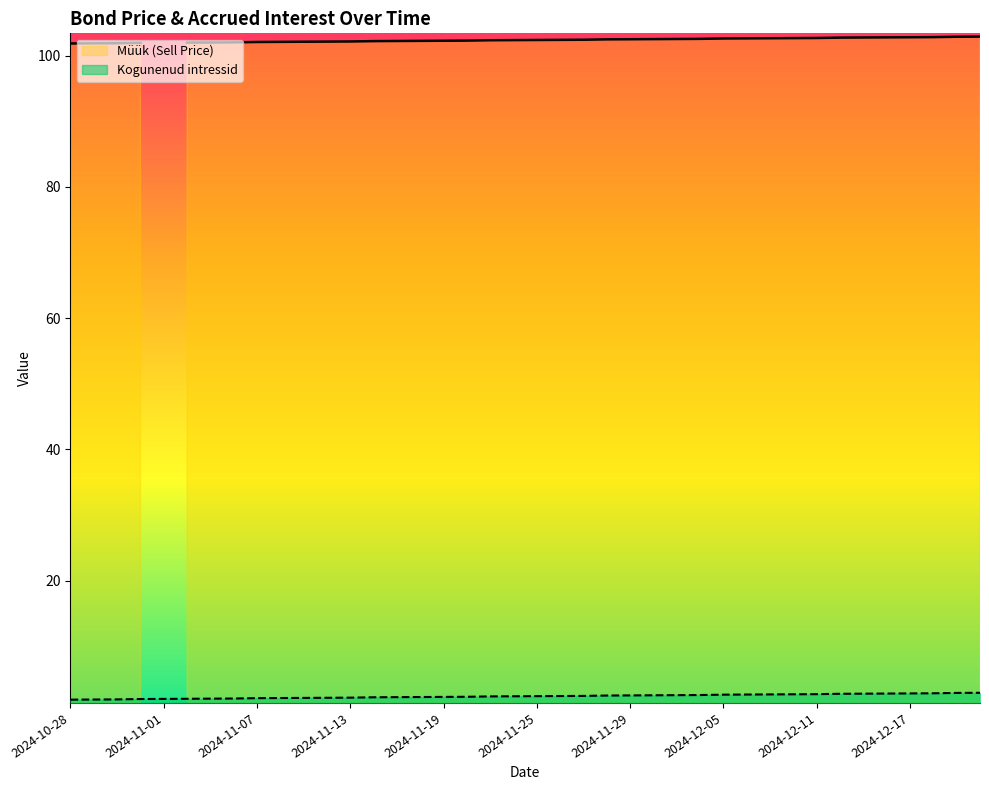

Is it true that Kogunenud intressid equals 2.6 at 2024-12-05?

True